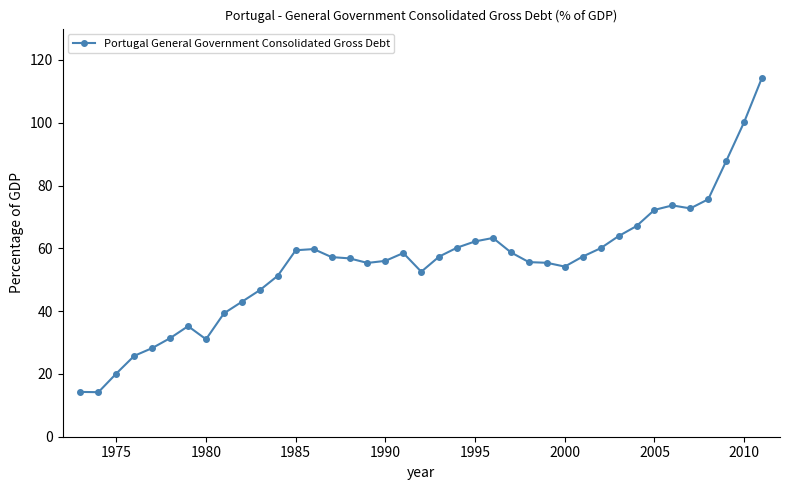

What is the greatest value displayed?

114.4